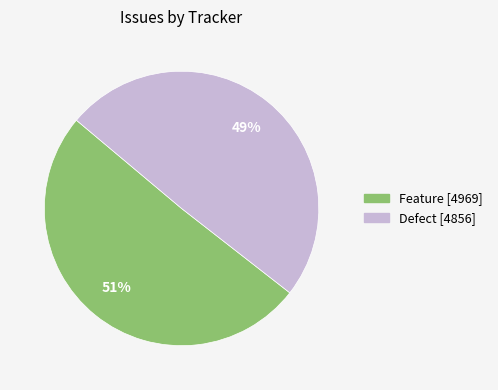

The Defect slice represents 49% of the pie. True or false?

True